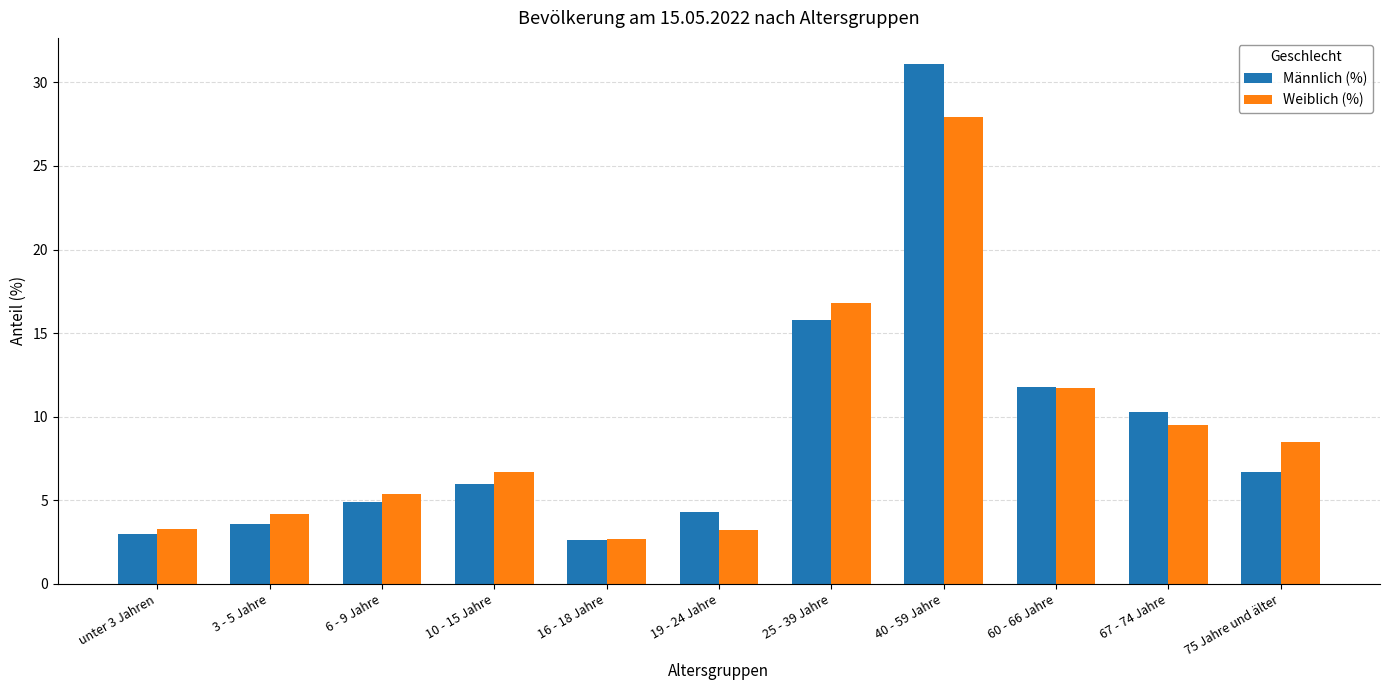

Where does the Weiblich (%) series first go above 6?

10 - 15 Jahre